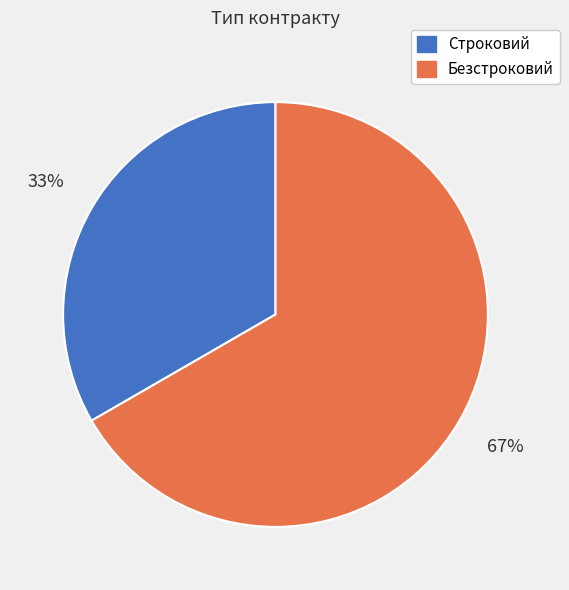

What is the largest slice in the pie chart?

Безстроковий